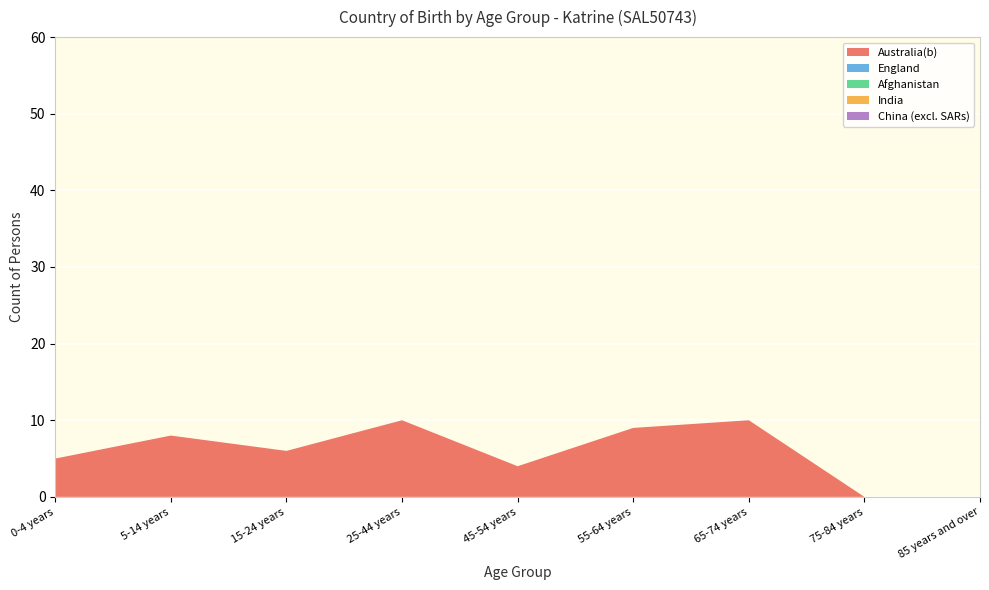

Reading left to right, what are all the values shown in this chart?

Australia(b): 0-4 years=5	5-14 years=8	15-24 years=6	25-44 years=10	45-54 years=4	55-64 years=9	65-74 years=10	75-84 years=0	85 years and over=0
England: 0-4 years=0	5-14 years=0	15-24 years=0	25-44 years=0	45-54 years=0	55-64 years=0	65-74 years=0	75-84 years=0	85 years and over=0
Afghanistan: 0-4 years=0	5-14 years=0	15-24 years=0	25-44 years=0	45-54 years=0	55-64 years=0	65-74 years=0	75-84 years=0	85 years and over=0
India: 0-4 years=0	5-14 years=0	15-24 years=0	25-44 years=0	45-54 years=0	55-64 years=0	65-74 years=0	75-84 years=0	85 years and over=0
China (excl. SARs): 0-4 years=0	5-14 years=0	15-24 years=0	25-44 years=0	45-54 years=0	55-64 years=0	65-74 years=0	75-84 years=0	85 years and over=0